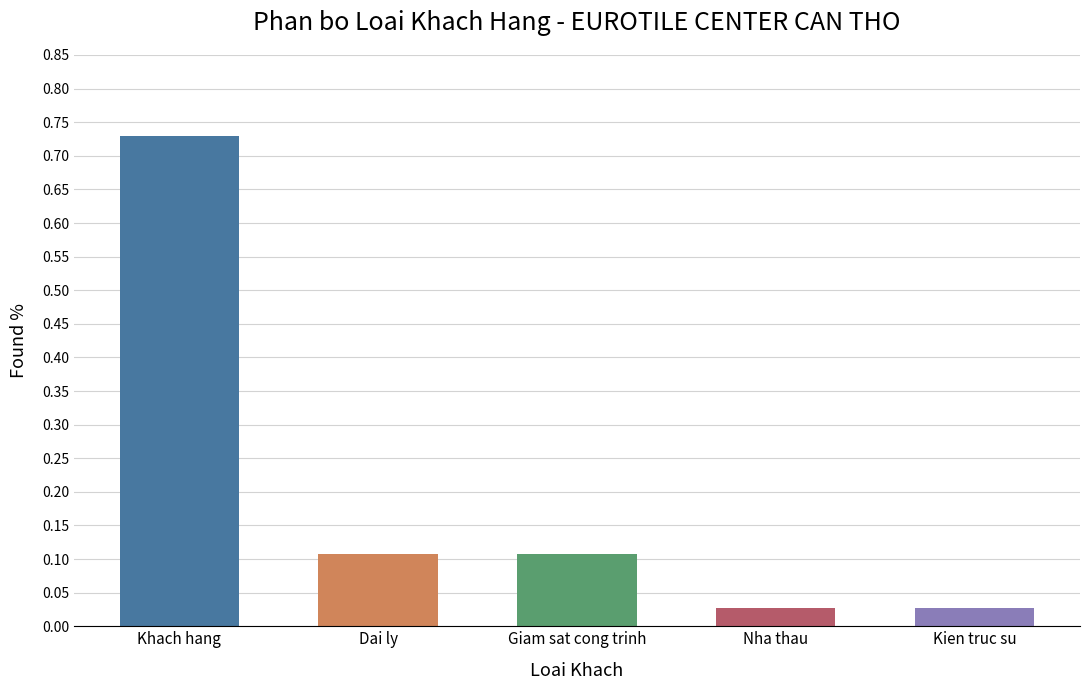

What is the sum of all values?

1.0